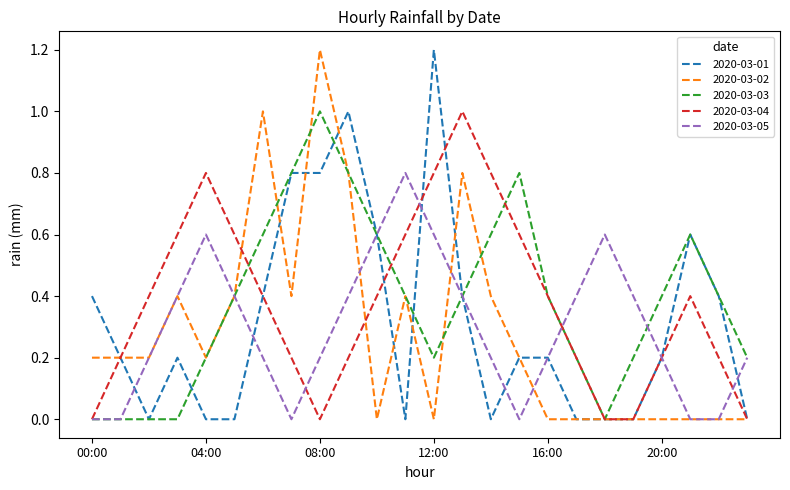

What is the greatest value displayed?

1.2